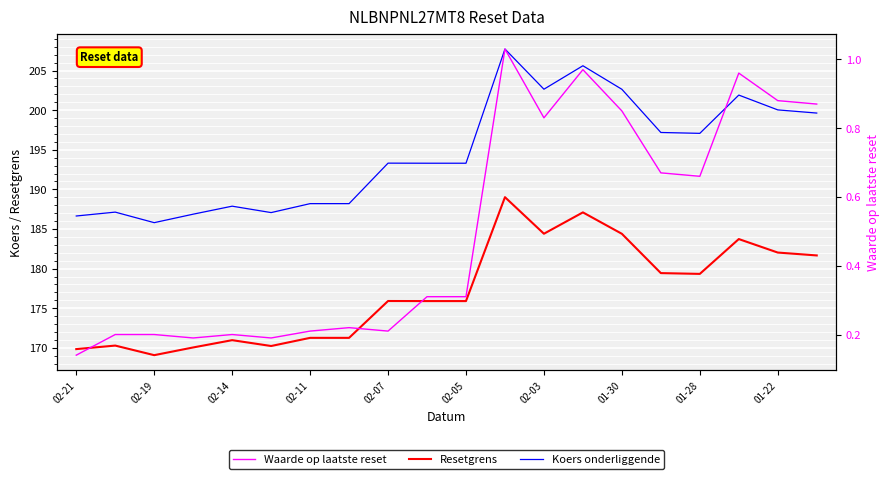

In Koers onderliggende, how many points are higher than both neighbors (excluding endpoints)?

6